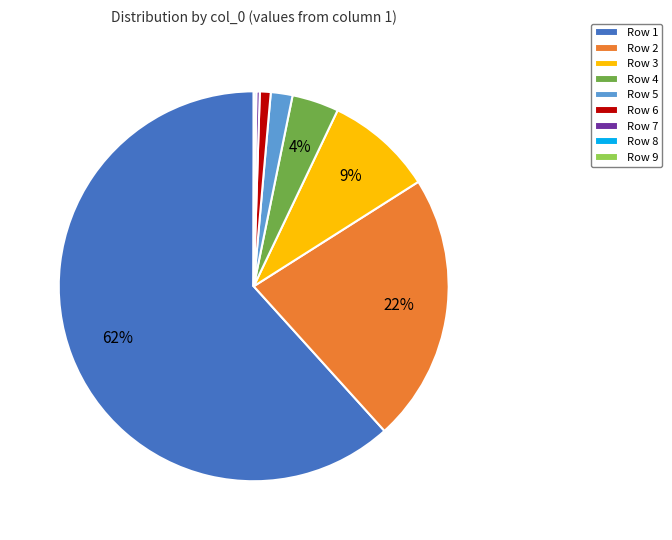

To the nearest percent, what is the difference between the largest and smallest slice percentages?

62%